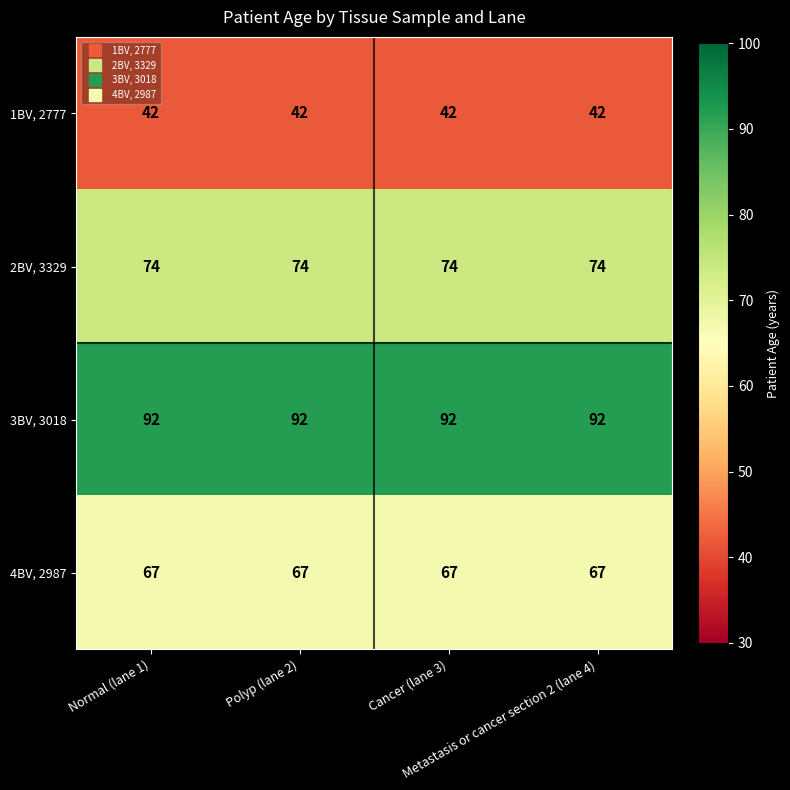

What is the lowest value of the 4BV, 2987 series?

67